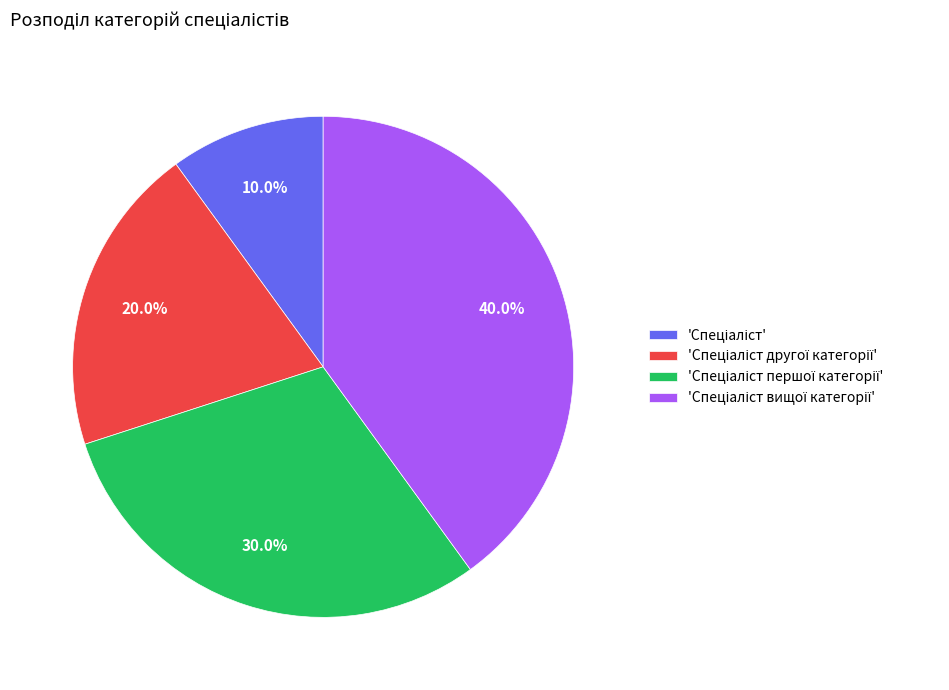

Does any single category account for the majority?

No